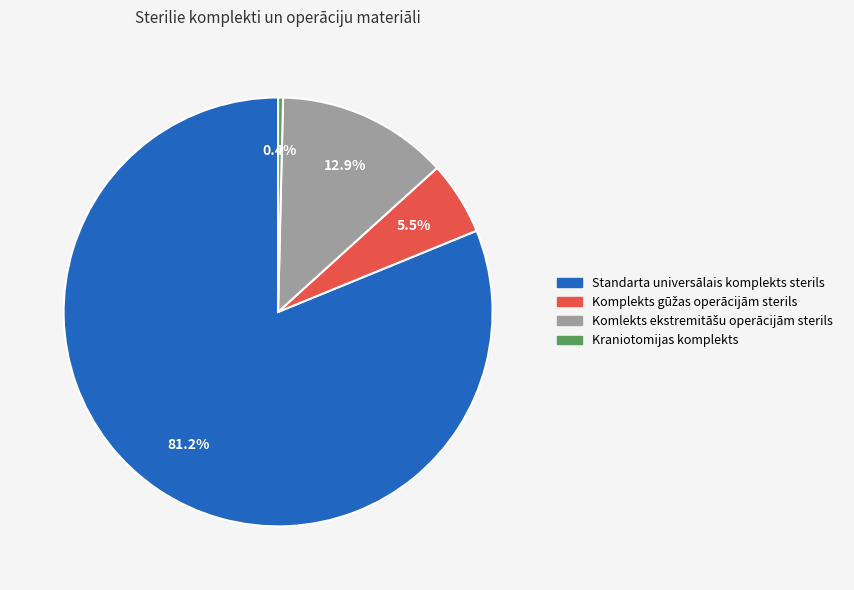

How many slices are in this pie chart?

4